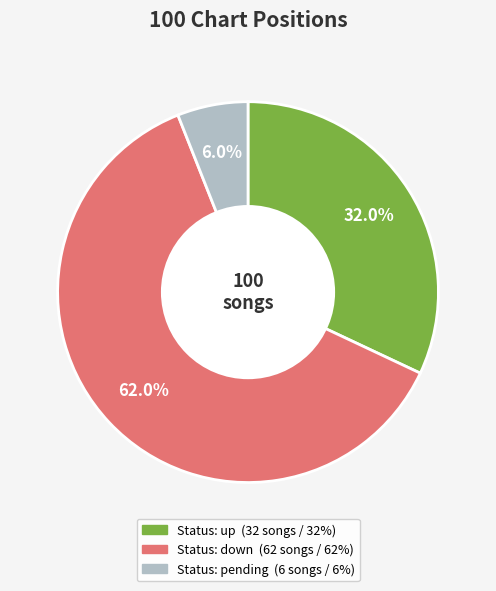

How many slices are in this pie chart?

3